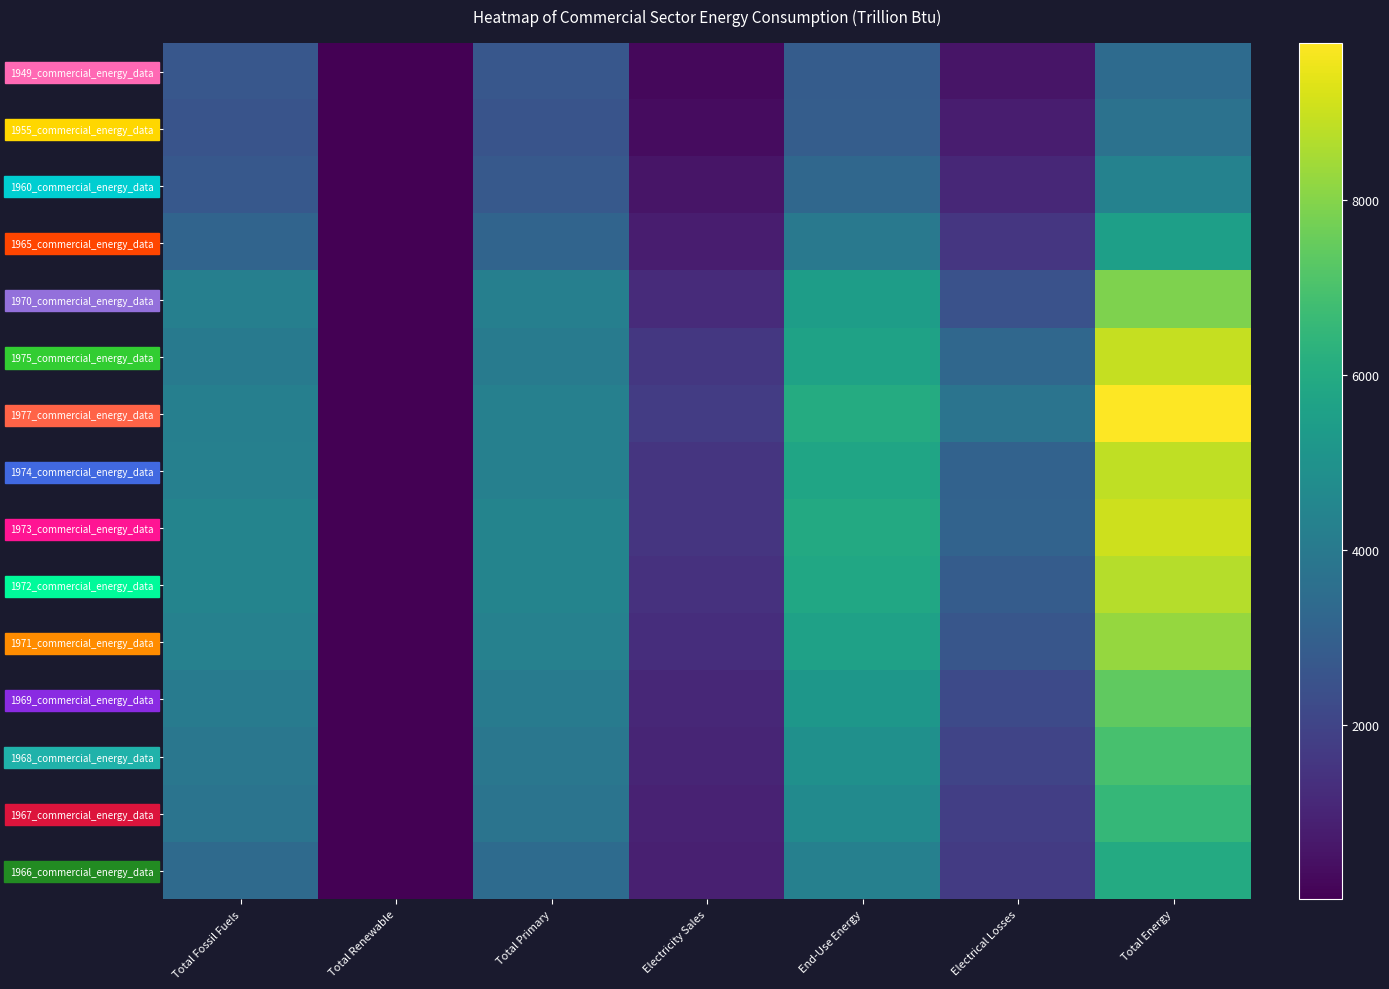

Which has a higher value, Total Renewable or Total Primary?

Total Primary